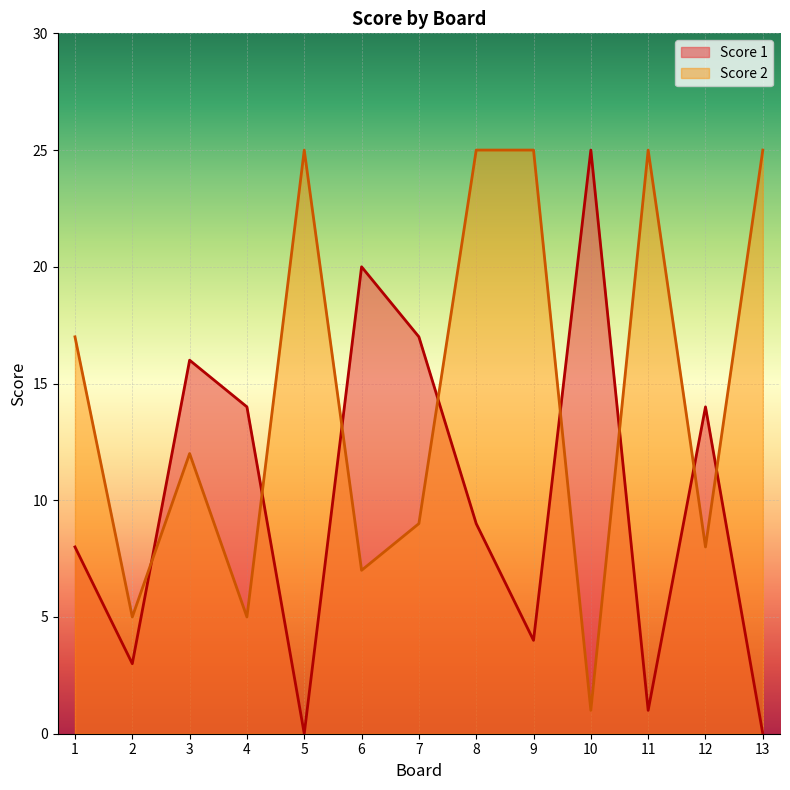

Rank the categories by Score 2 value from lowest to highest.

10, 2, 4, 6, 12, 7, 3, 1, 5, 8, 9, 11, 13